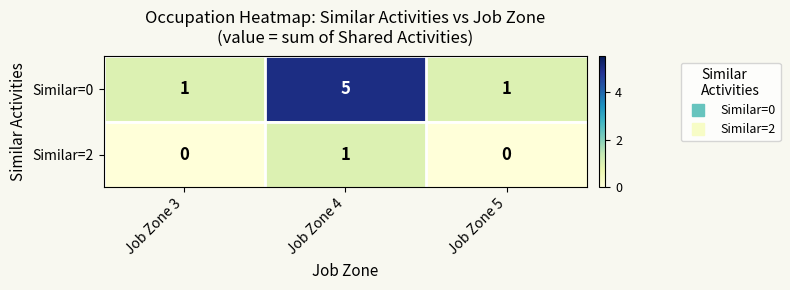

True or false: Similar=2 has a value of -1 at Job Zone 3.

False